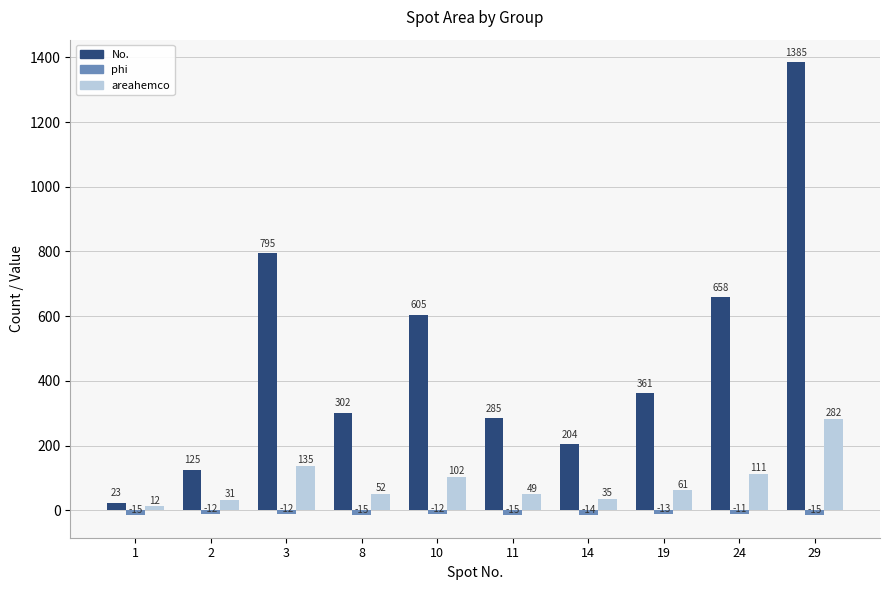

What is the greatest value displayed?

1385.0